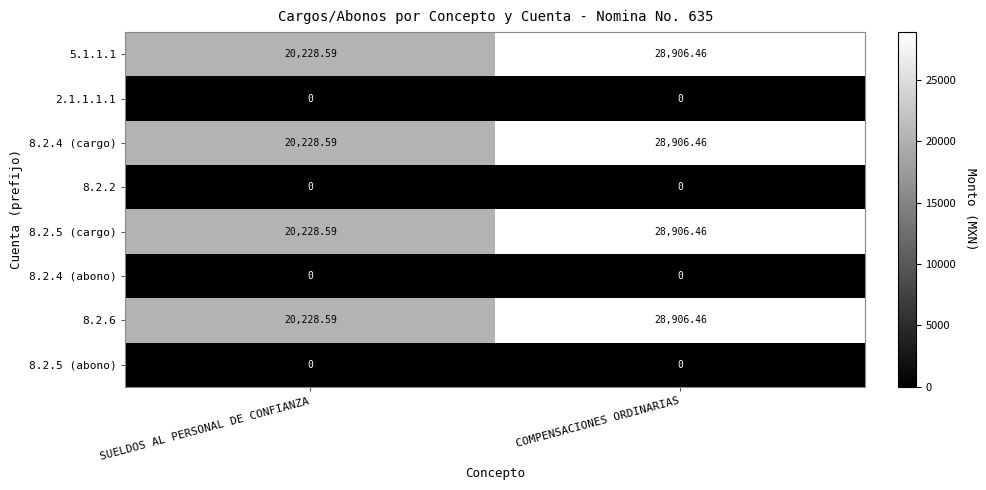

At which label does 8.2.4 (cargo) first exceed 28906?

COMPENSACIONES ORDINARIAS